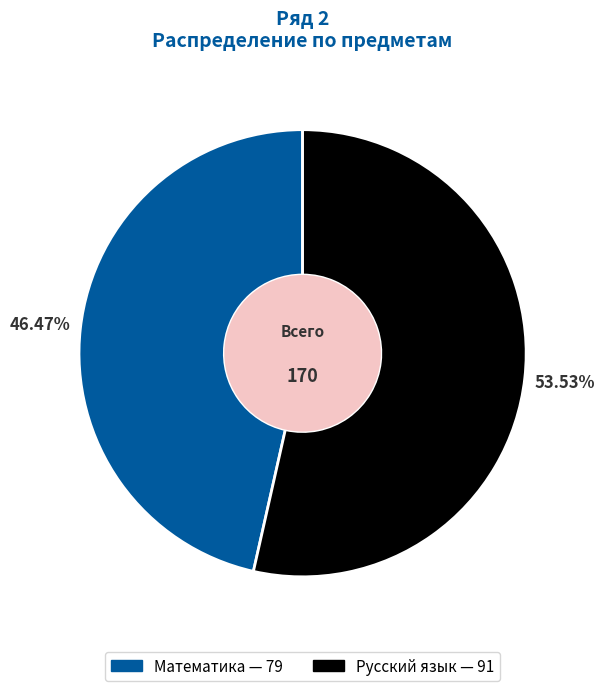

Which slice is the largest?

Русский язык